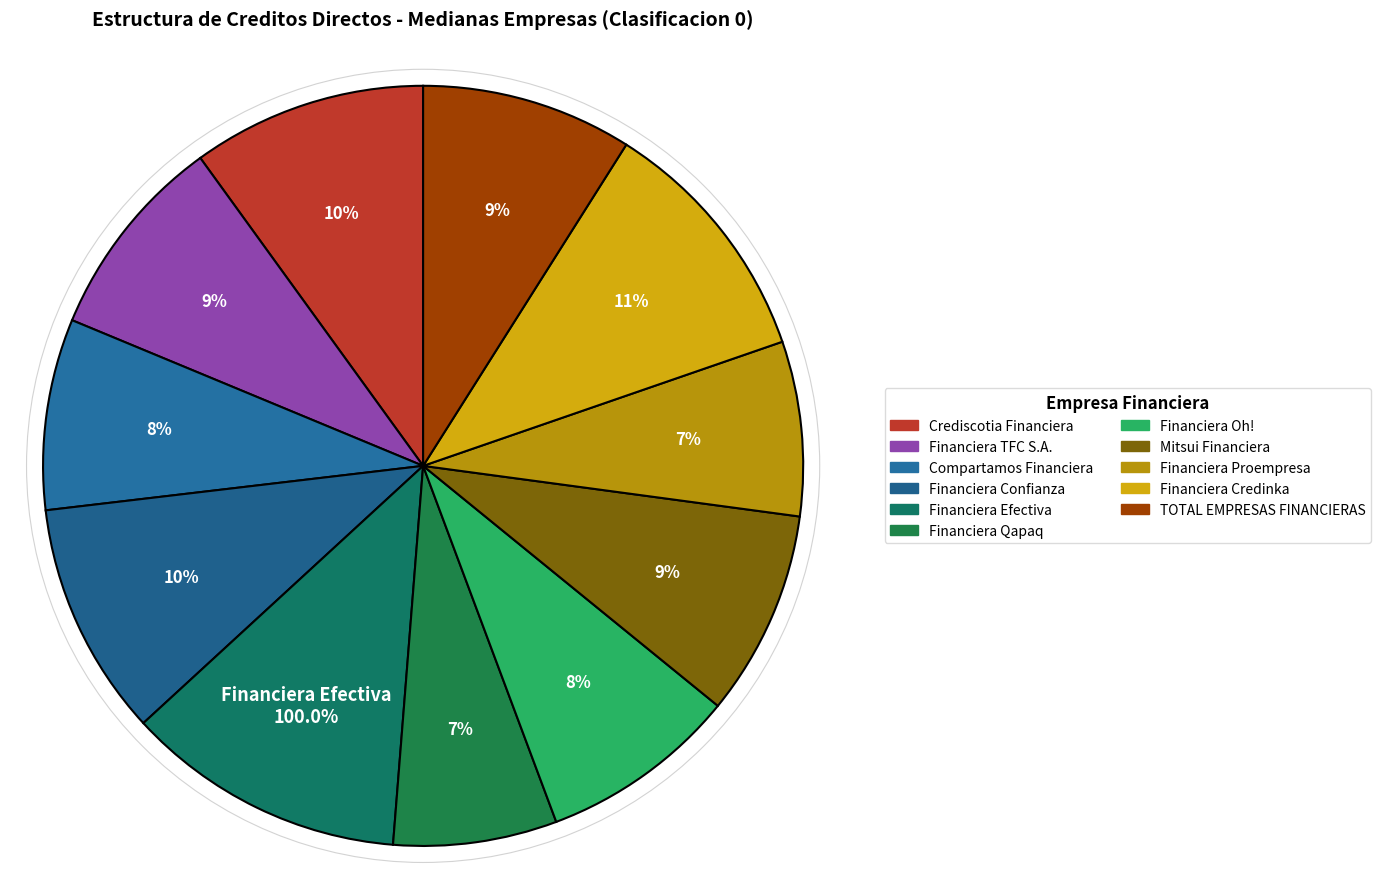

How many slices are in this pie chart?

11